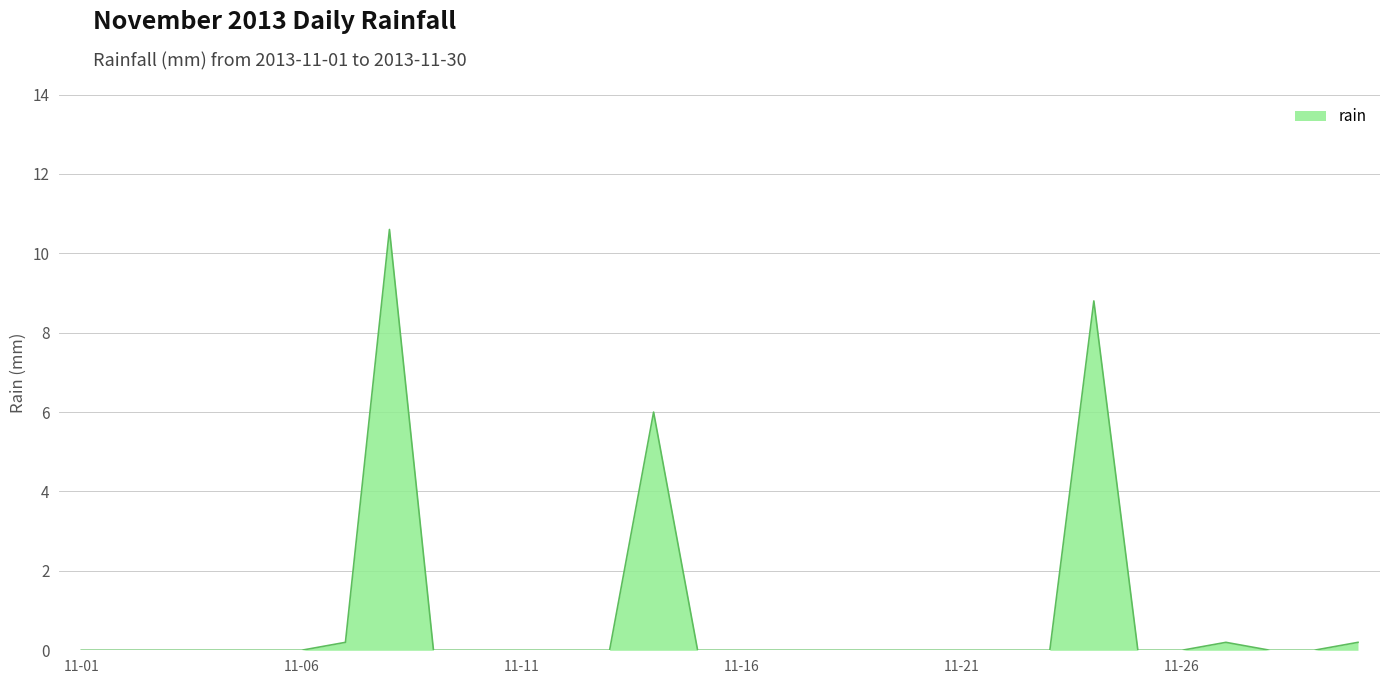

What is the difference between the maximum and minimum values?

10.6